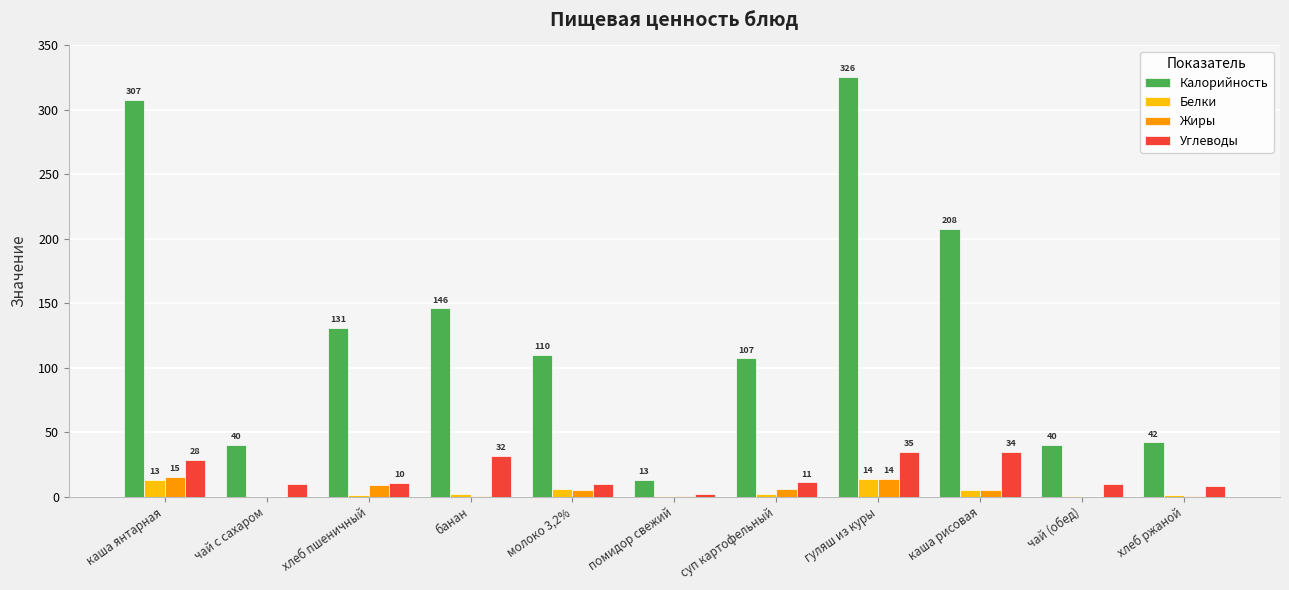

What is the highest value of the Углеводы series?

34.8